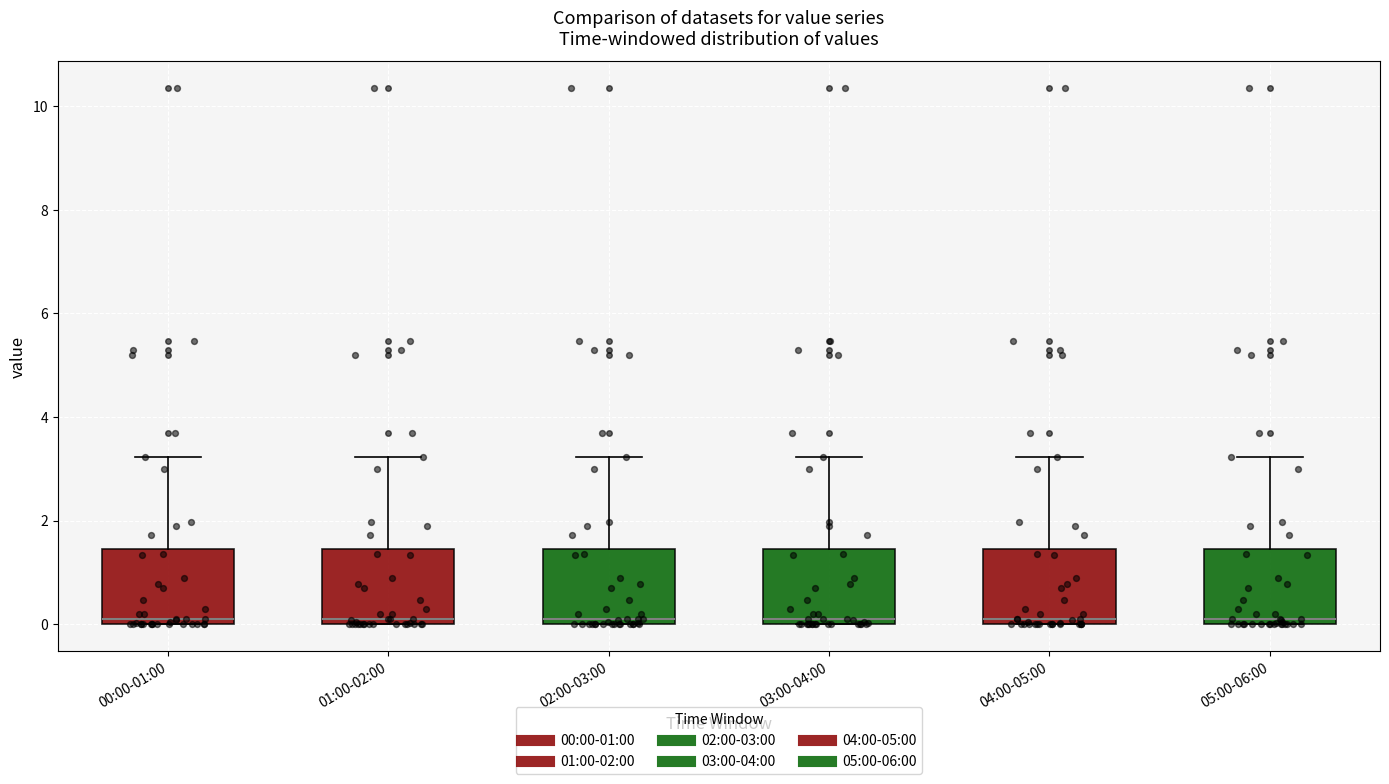

Reading left to right, transcribe this box plot: for each box, give where its median line is, the range the box spans, and where its two whiskers end, as read against the y-axis. The values are not printed on the chart, so give them approximately, as read against the axis.

00:00-01:00: median 0.2, box 0.0 to 1.4, whiskers 0.0 to 3.2
01:00-02:00: median 0.2, box 0.0 to 1.4, whiskers 0.0 to 3.2
02:00-03:00: median 0.2, box 0.0 to 1.4, whiskers 0.0 to 3.2
03:00-04:00: median 0.2, box 0.0 to 1.4, whiskers 0.0 to 3.2
04:00-05:00: median 0.2, box 0.0 to 1.4, whiskers 0.0 to 3.2
05:00-06:00: median 0.2, box 0.0 to 1.4, whiskers 0.0 to 3.2